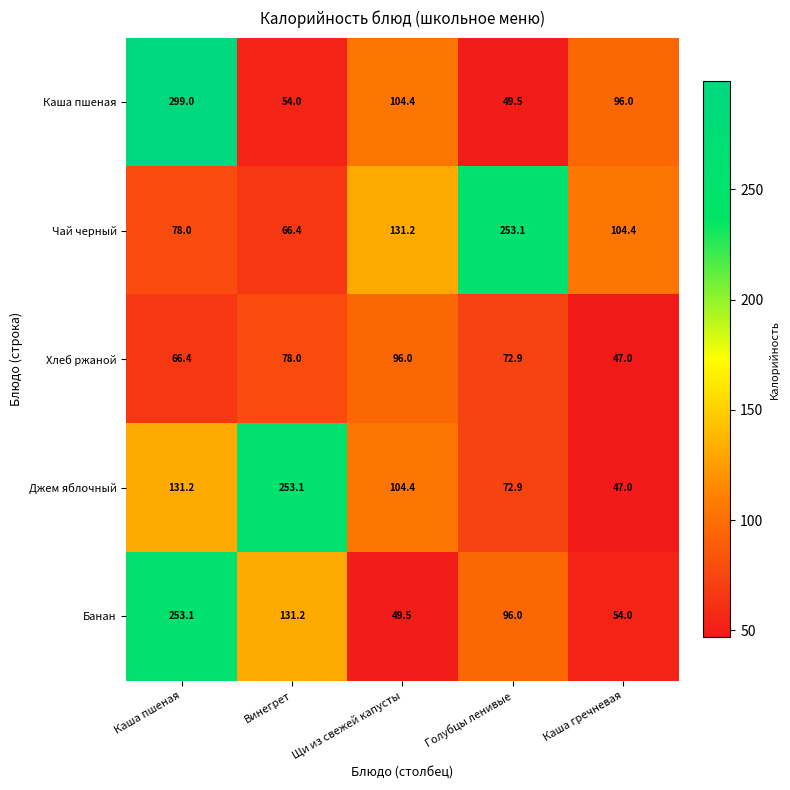

Read the Джем яблочный value at Каша пшеная.

131.2